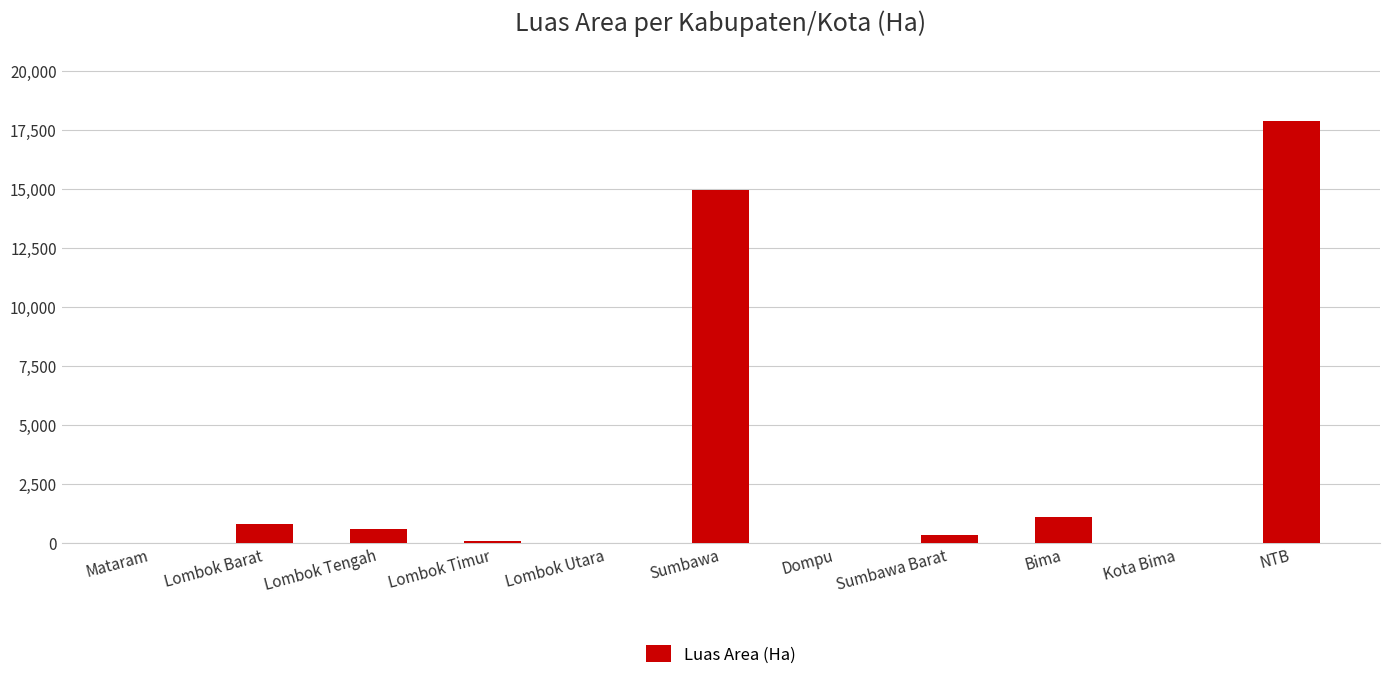

What is the maximum value shown in the chart?

17880.0